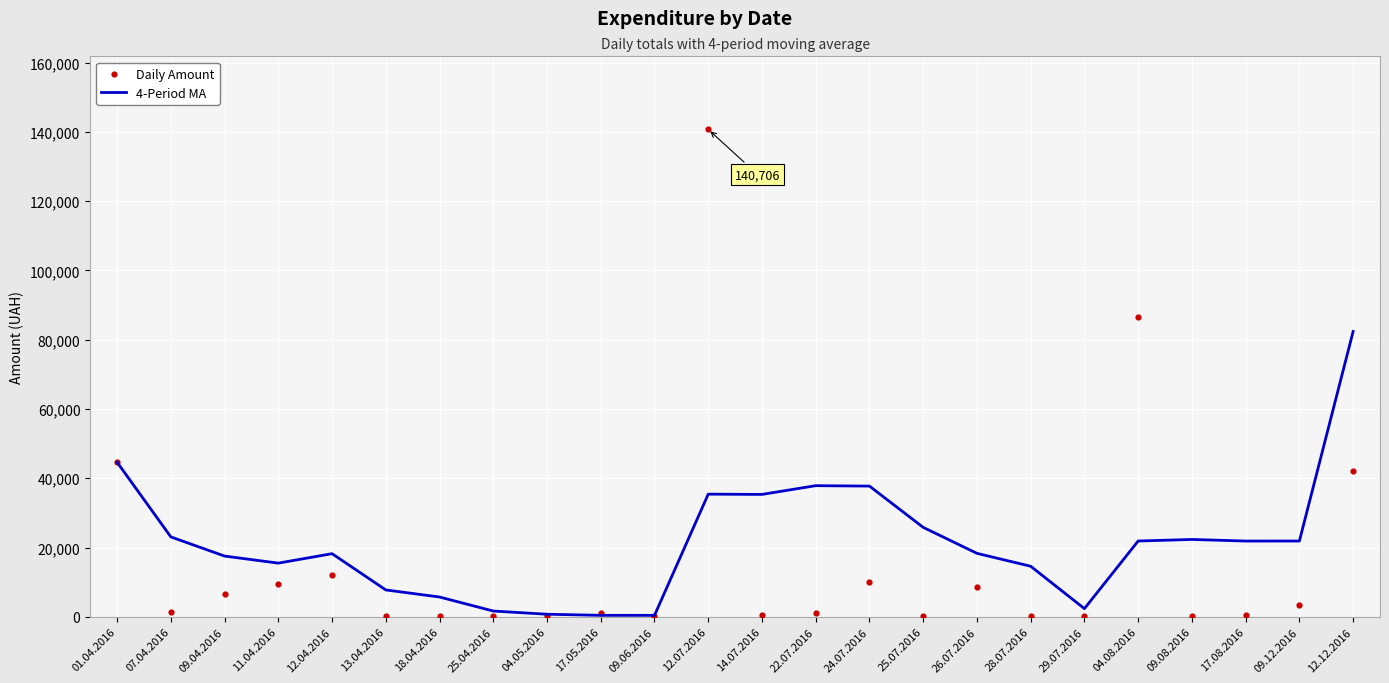

At how many categories does at least one series exceed 99633?

1